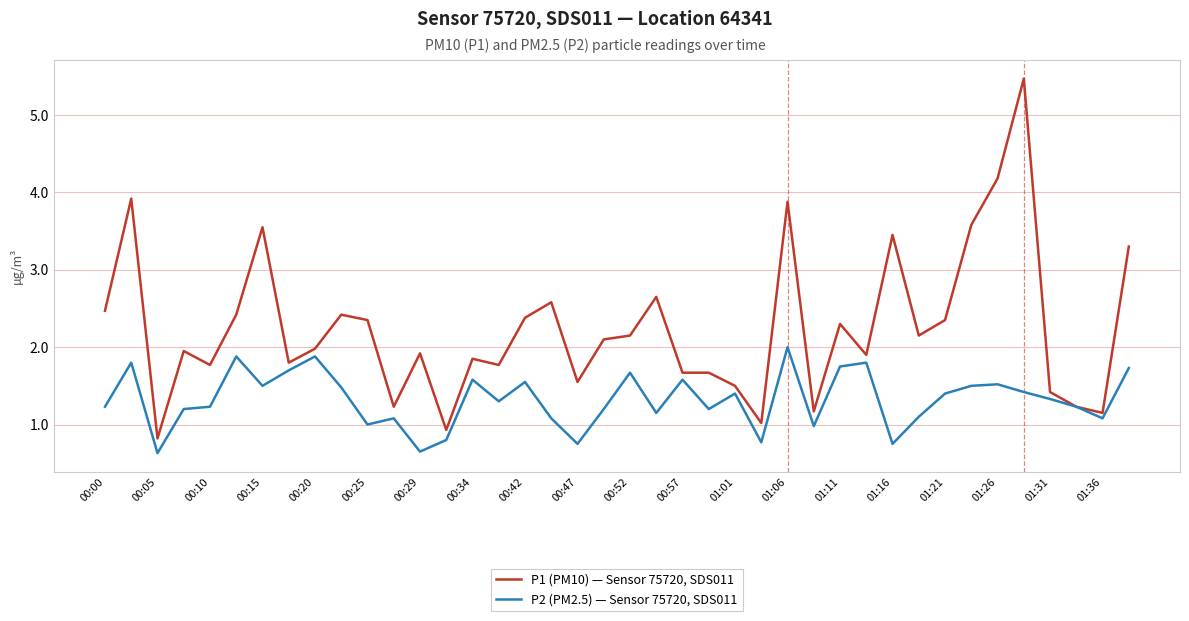

Rank the series by their maximum value, from highest to lowest.

P1 (PM10) — Sensor 75720, SDS011, P2 (PM2.5) — Sensor 75720, SDS011